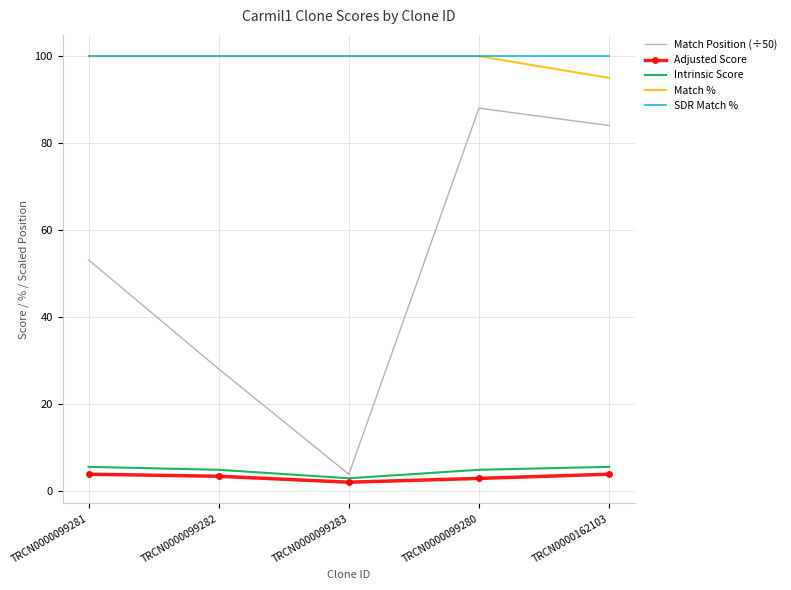

True or false: SDR Match % and Intrinsic Score intersect in this chart.

False